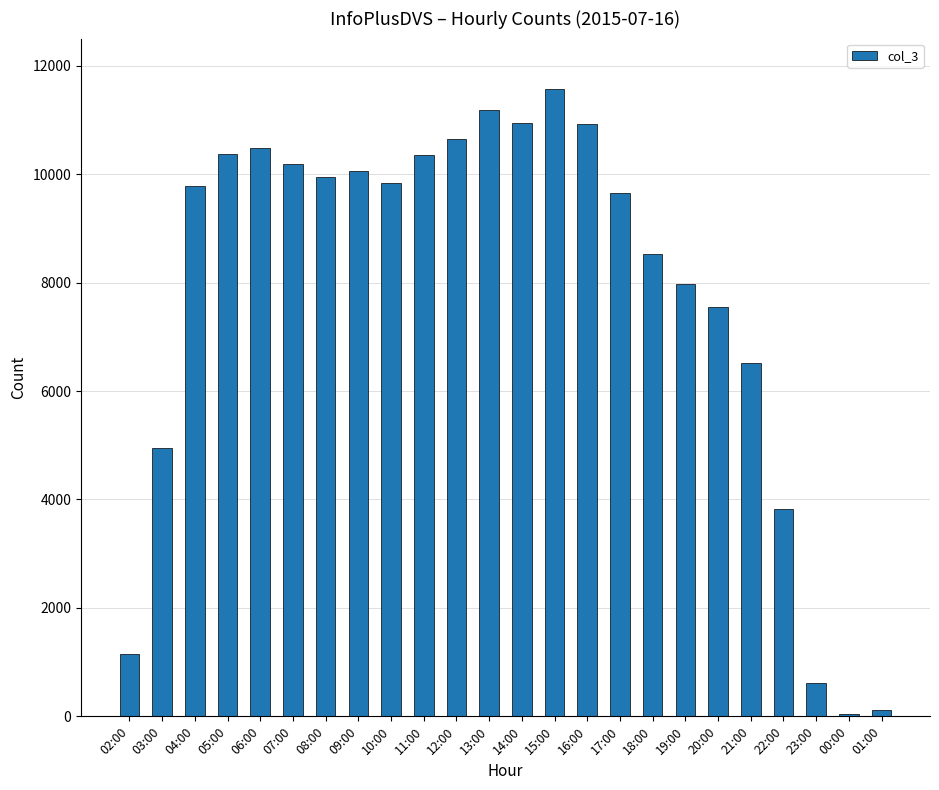

The value at 03:00 is 4953. True or false?

True